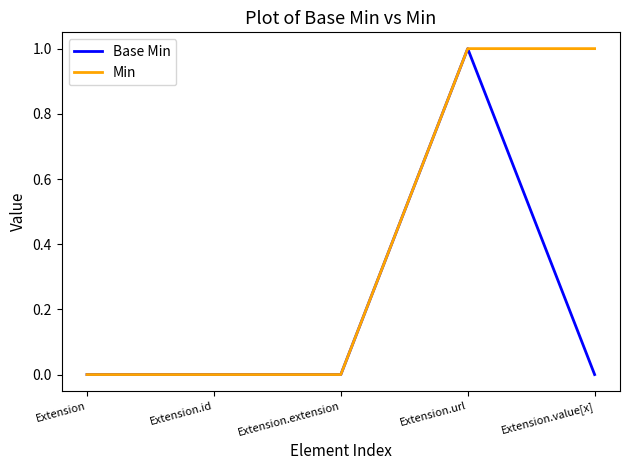

Rank the series by their average value, from lowest to highest.

Base Min, Min